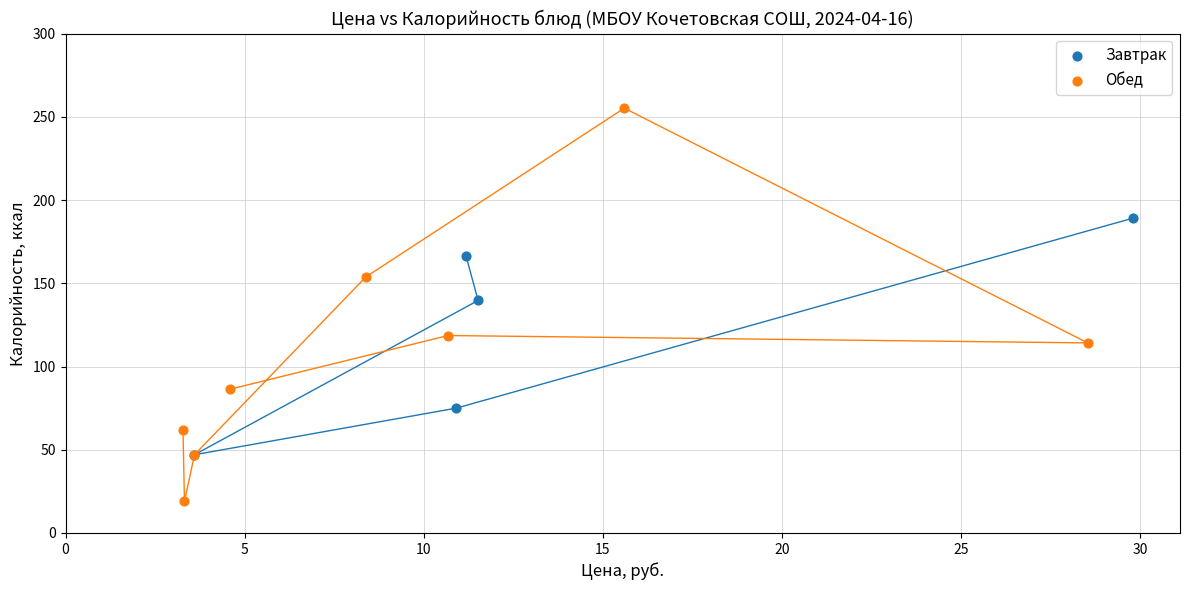

Which series contains the highest Y value?

Обед